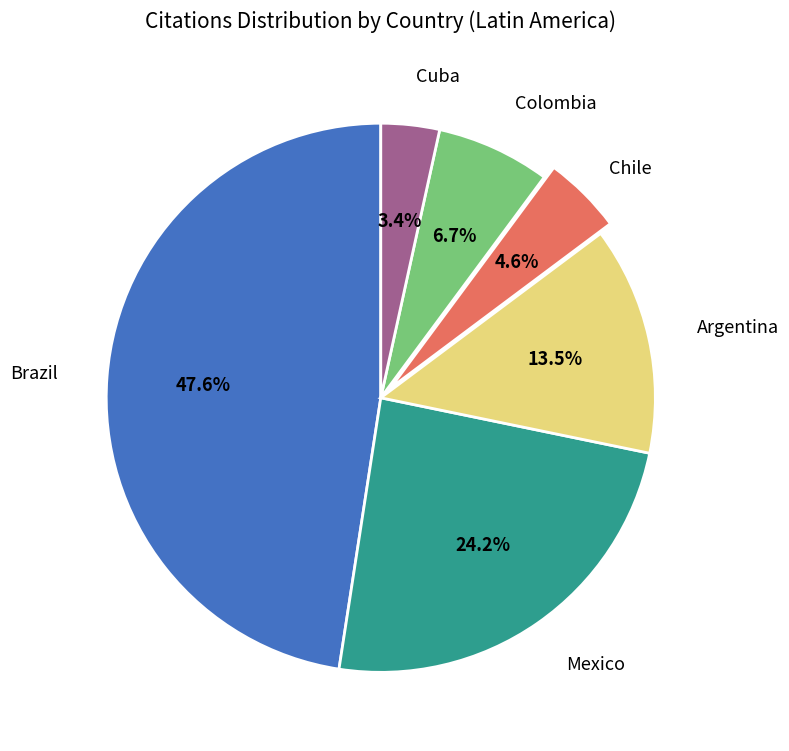

Is there any slice that represents more than half of the pie?

No